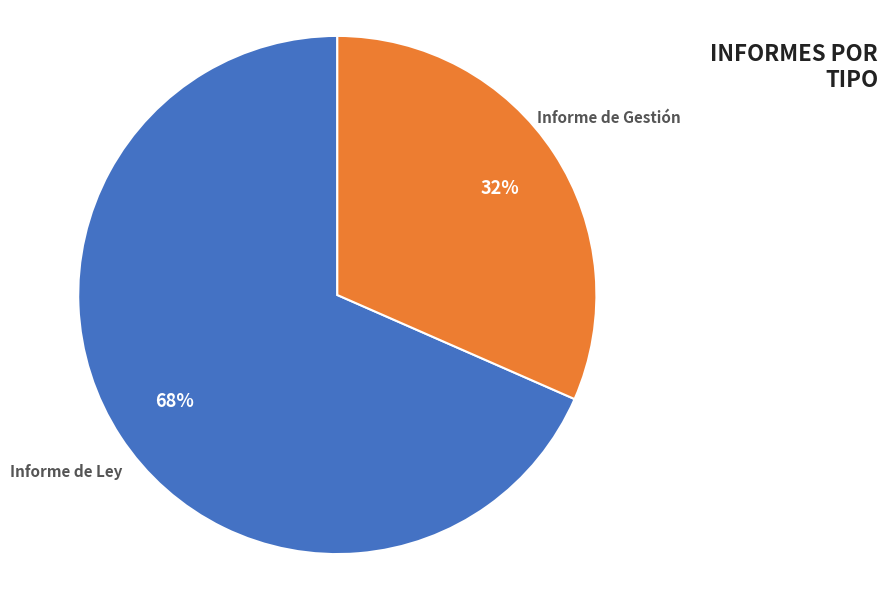

Count the number of slices in the pie.

2